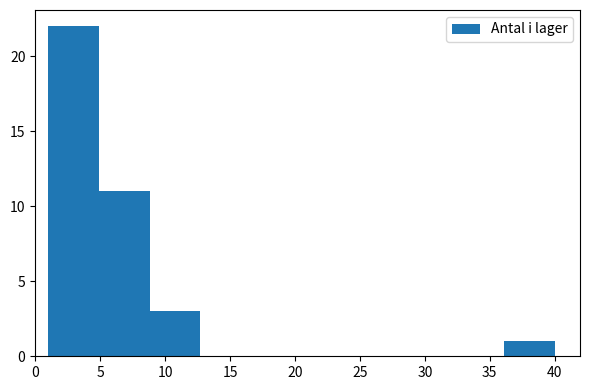

Reading left to right, list every bar in this chart as the range it spans on the x-axis followed by its height. Neither the bar edges nor the heights are printed on the chart, so give them approximately, as read against the axes.

1.0 to 4.9: 22
4.9 to 8.8: 11
8.8 to 12.7: 3
12.7 to 16.6: 0
16.6 to 20.5: 0
20.5 to 24.4: 0
24.4 to 28.3: 0
28.3 to 32.2: 0
32.2 to 36.1: 0
36.1 to 40.0: 1